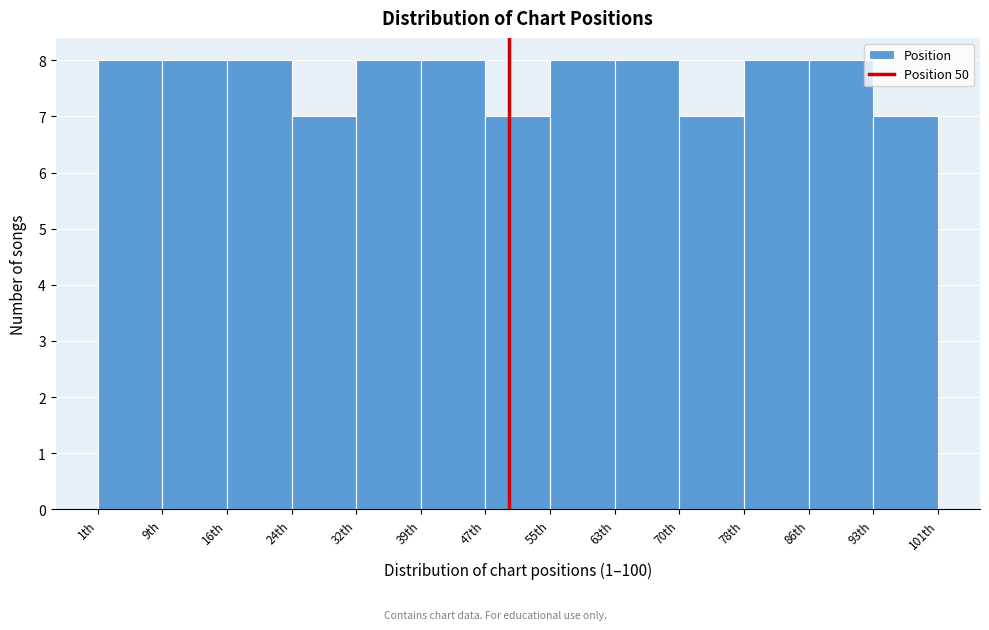

Reading left to right, transcribe this chart: for each bar, give the range it covers on the x-axis and its height. Neither the bar edges nor the heights are printed on the chart, so give them approximately, as read against the axes.

1 to 9: 8
9 to 16: 8
16 to 24: 8
24 to 32: 7
32 to 39: 8
39 to 47: 8
47 to 55: 7
55 to 63: 8
63 to 70: 8
70 to 78: 7
78 to 86: 8
86 to 93: 8
93 to 101: 7